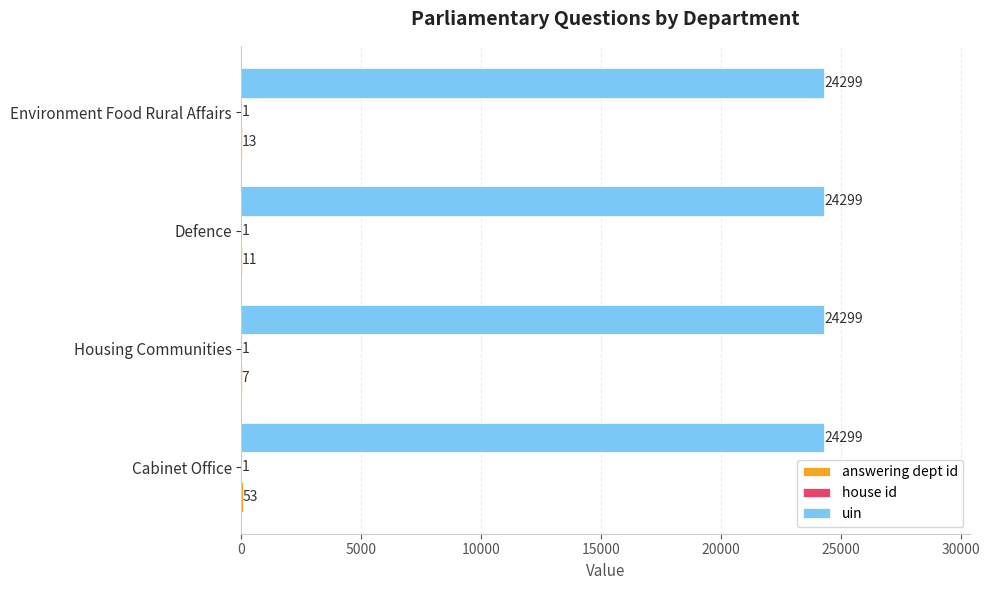

Is it true that uin equals 24299 at Environment Food Rural Affairs?

True